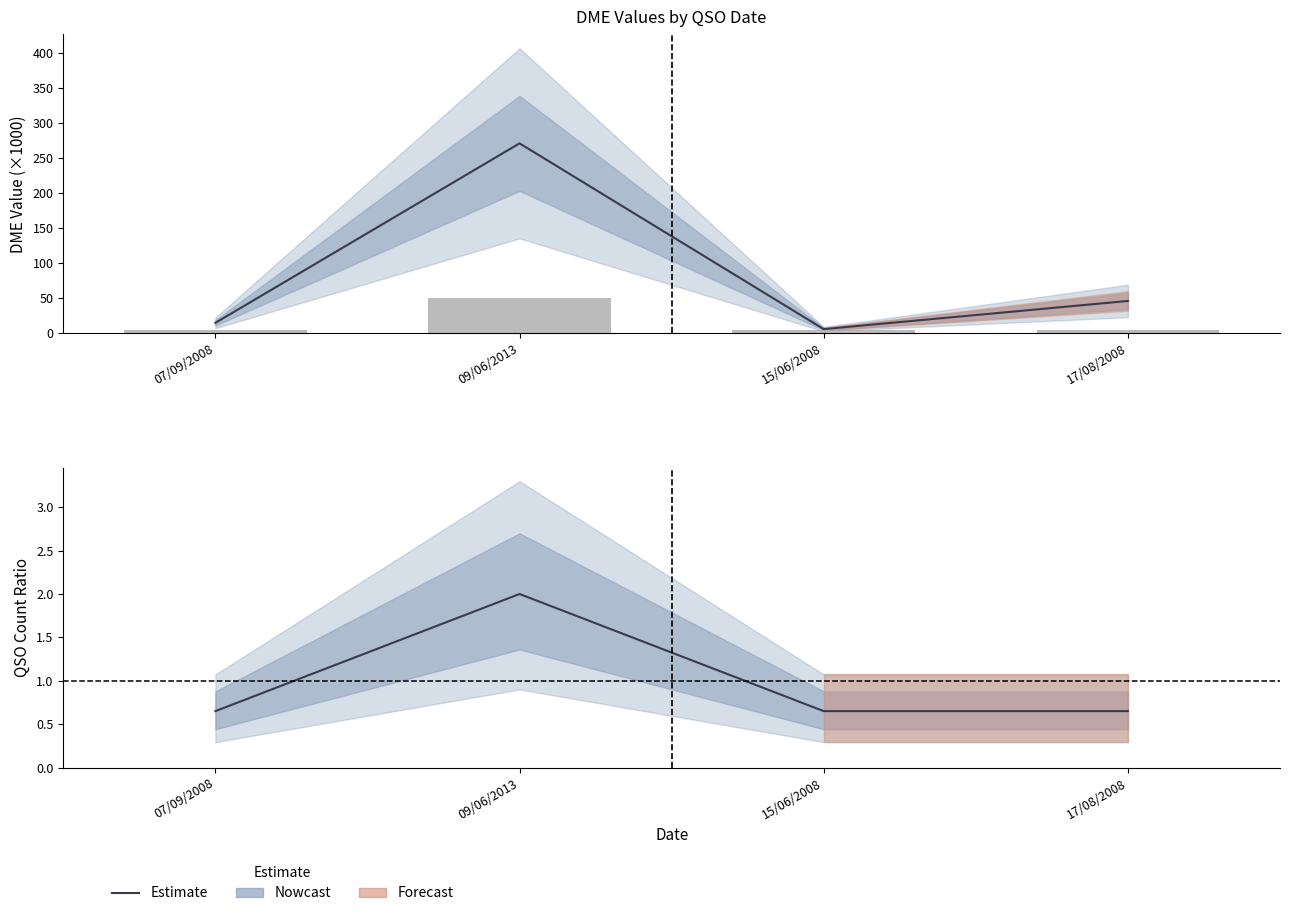

What is the approximate value at 07/09/2008?

0.7